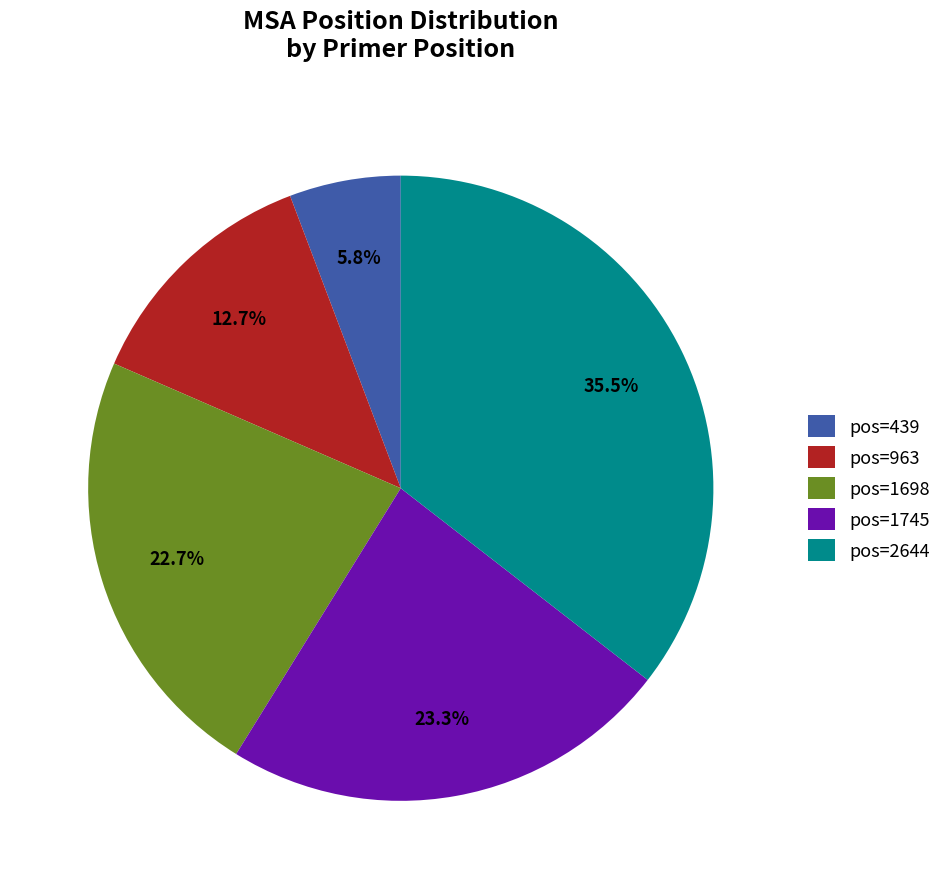

Which has a higher value, pos=439 or pos=2644?

pos=2644